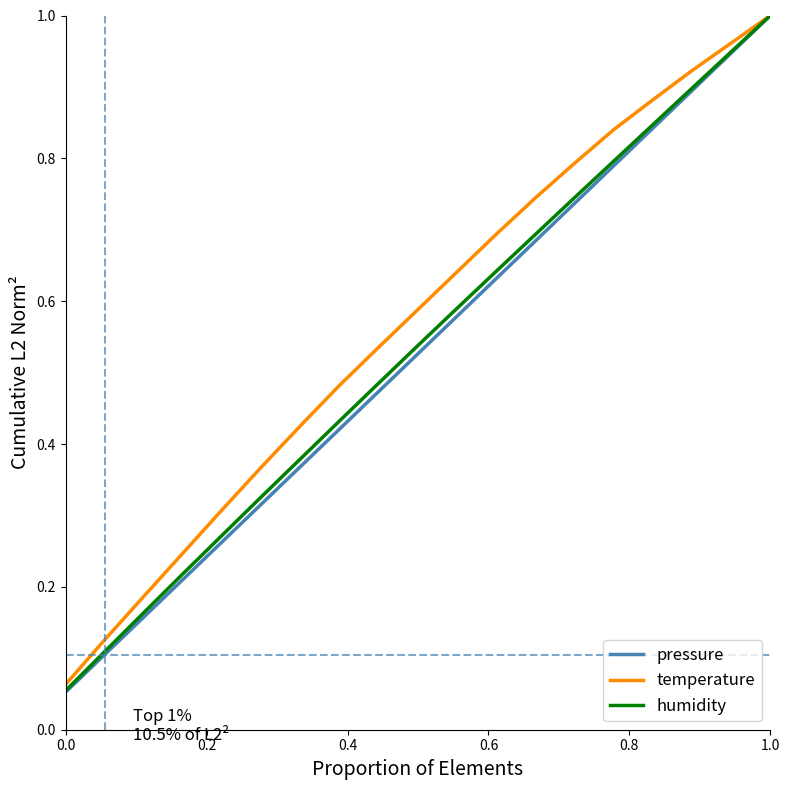

Which series has the widest spread of values?

pressure